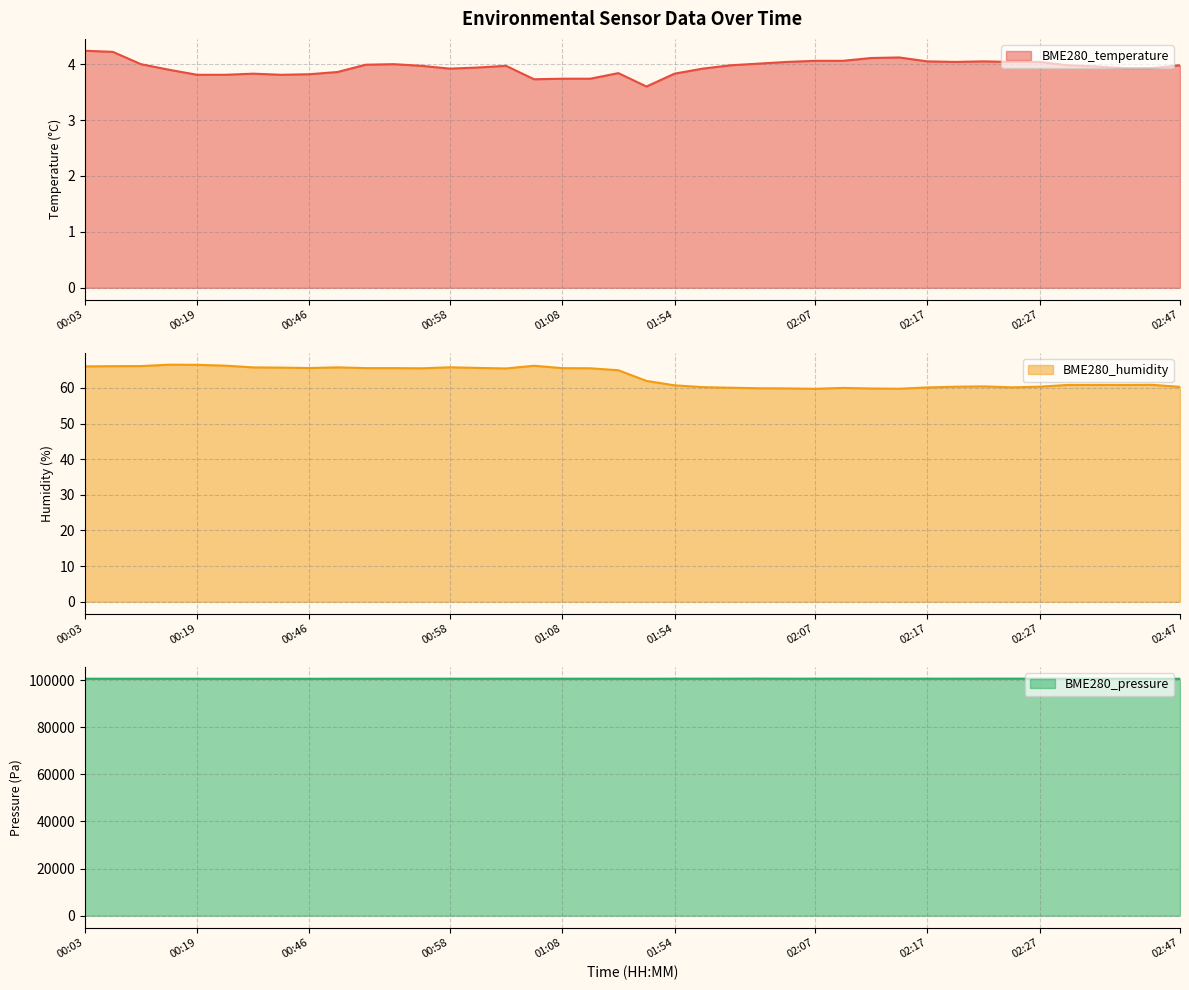

Is the value of BME280_temperature at 02:17 greater than the value of BME280_pressure at 01:03?

No